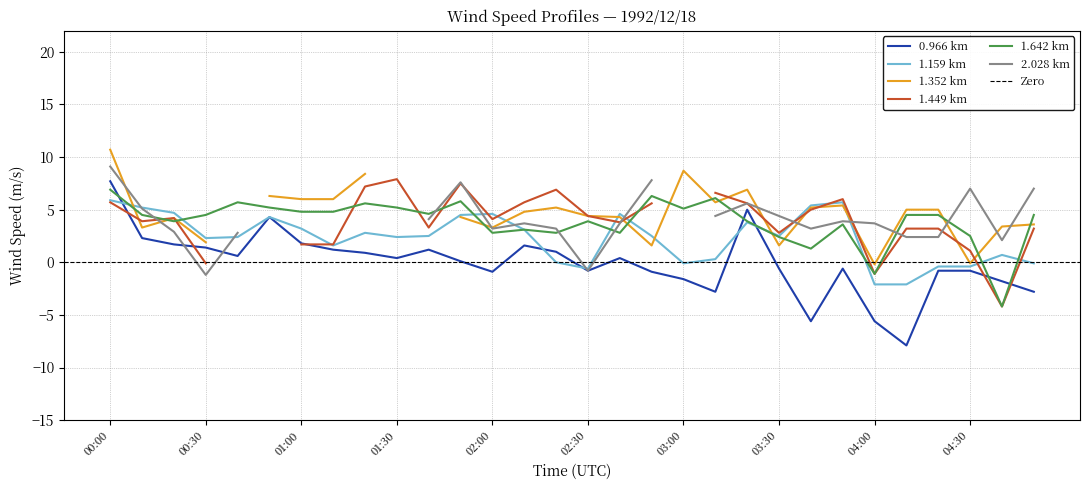

Is it true that 1.159 km equals -0.6 at 02:30?

True